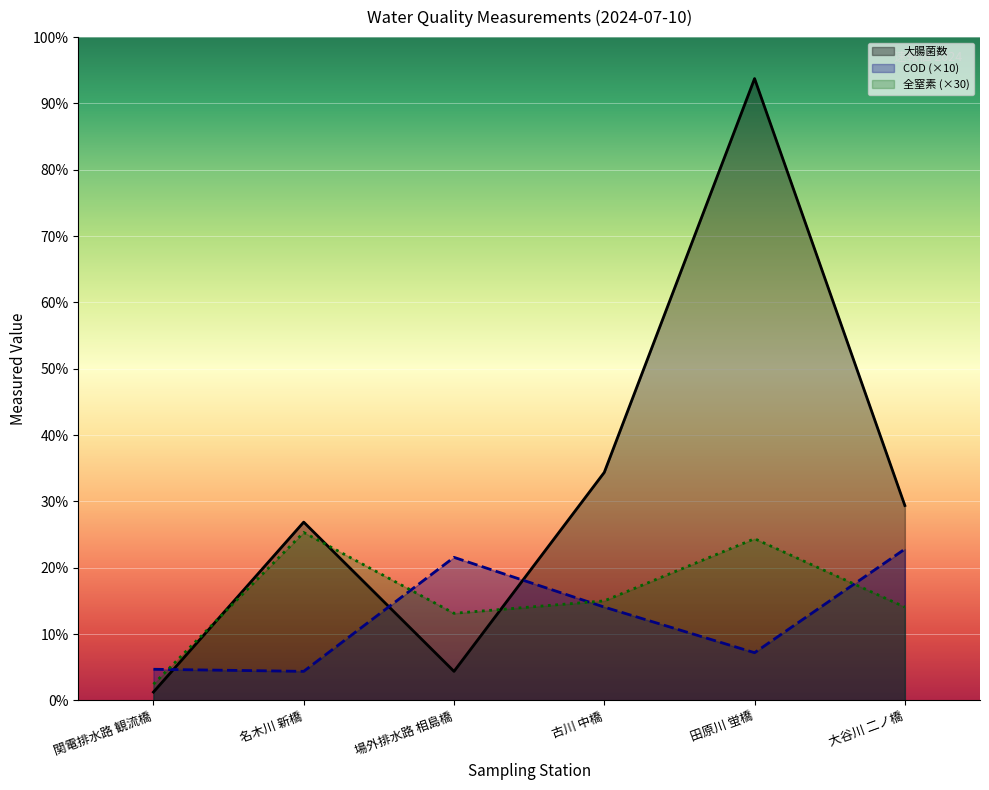

List the labels in order of 大腸菌数 value, largest first.

田原川 蛍橋, 古川 中橋, 大谷川 二ノ橋, 名木川 新橋, 場外排水路 相島橋, 関電排水路 観流橋